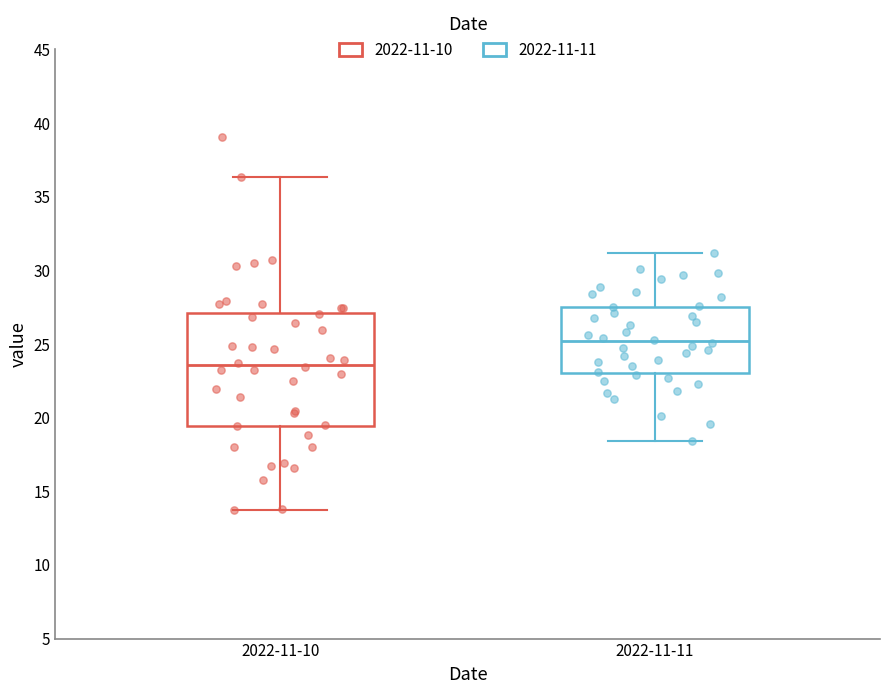

Which box's median line is the lowest?

2022-11-10